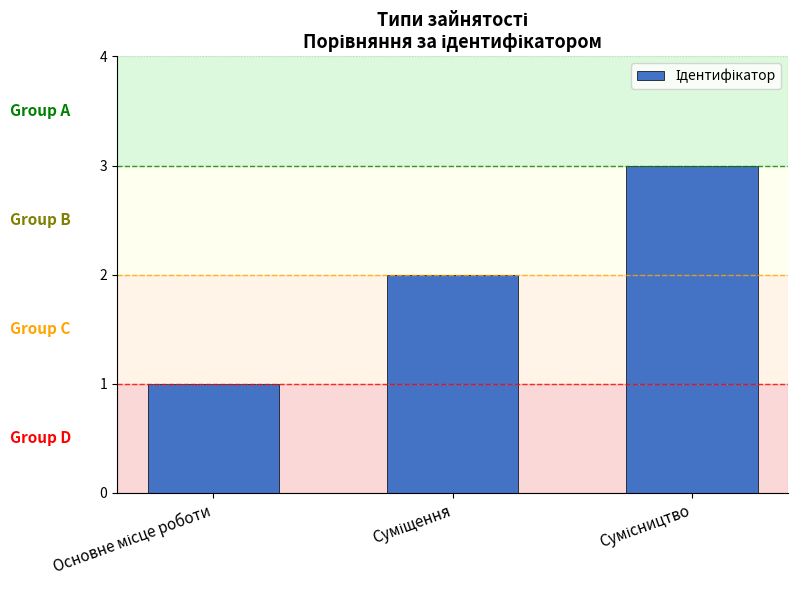

What is the greatest value displayed?

3